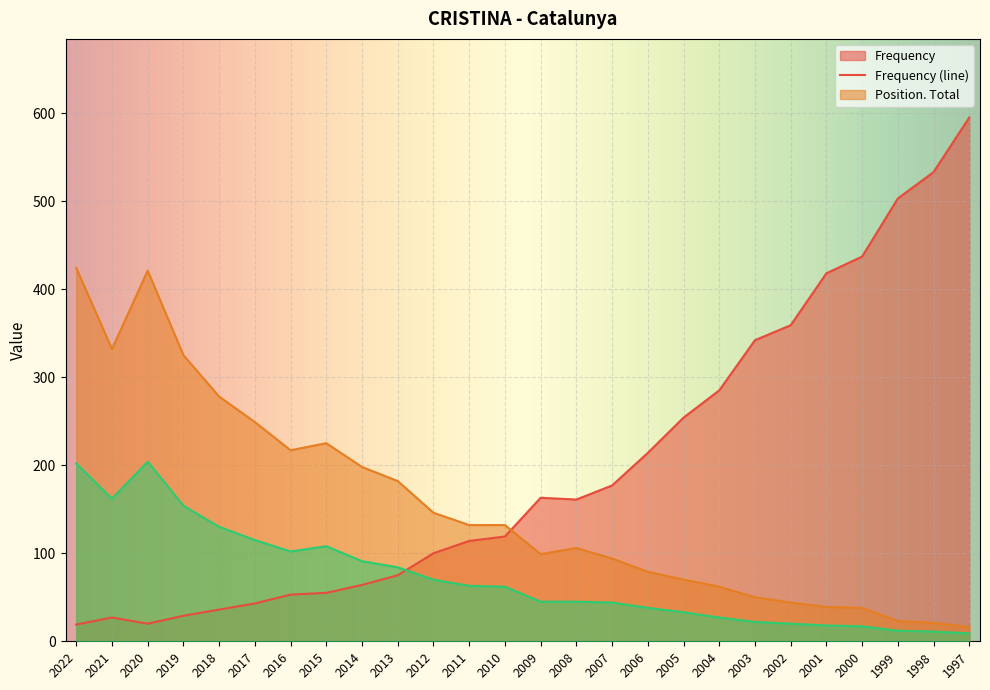

The Position. Total series shows 39 at 2001. True or false?

True